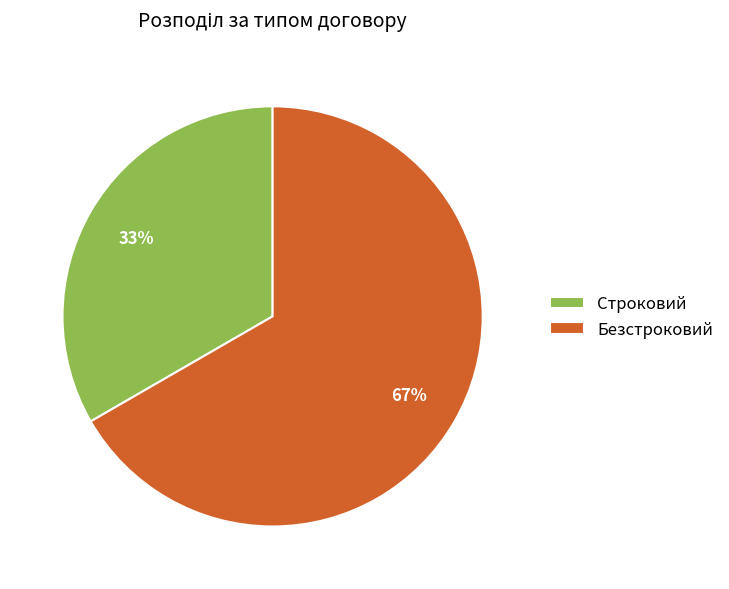

To the nearest percent, what is the combined percentage of Строковий and Безстроковий?

100%